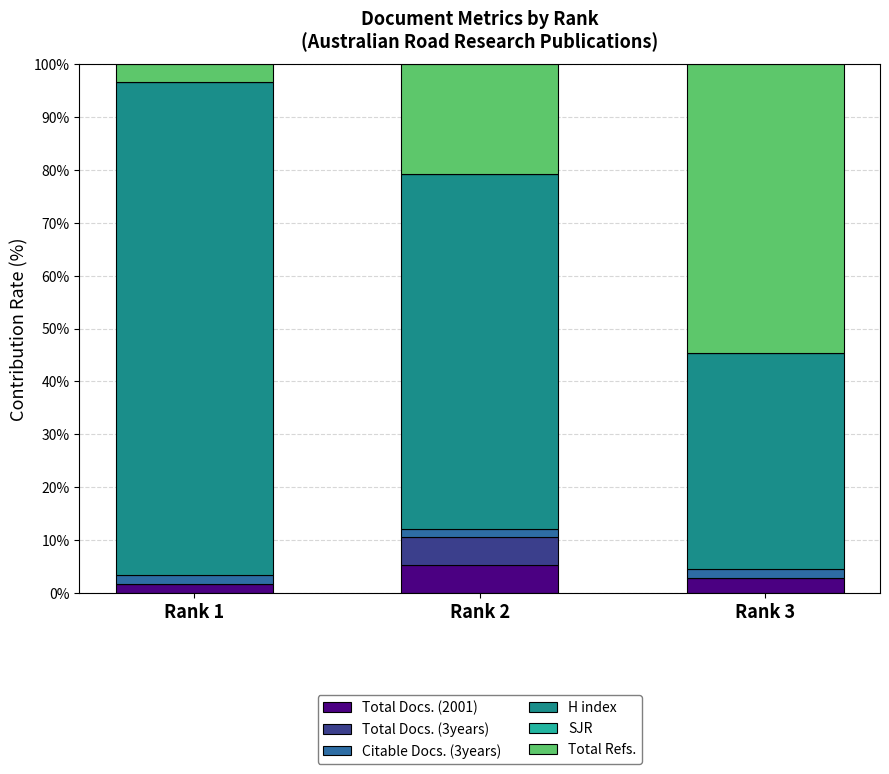

The Total Docs. (2001) series shows 2.9 at Rank 3. True or false?

True